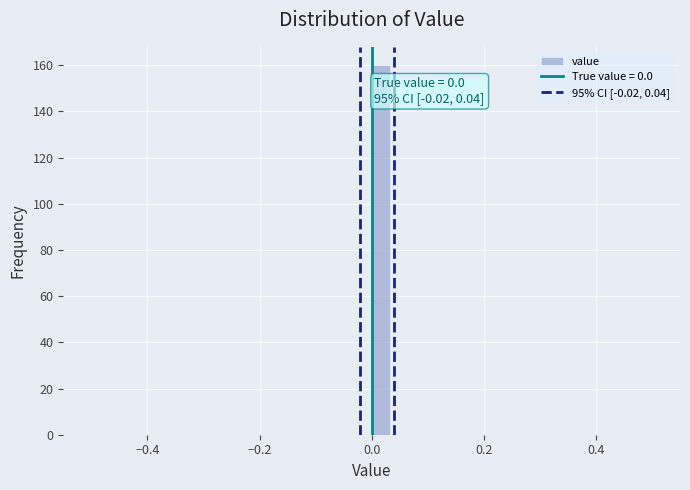

Around what value on the x-axis is the tallest bar? Give the approximate position of its centre, as read against the axis.

0.02